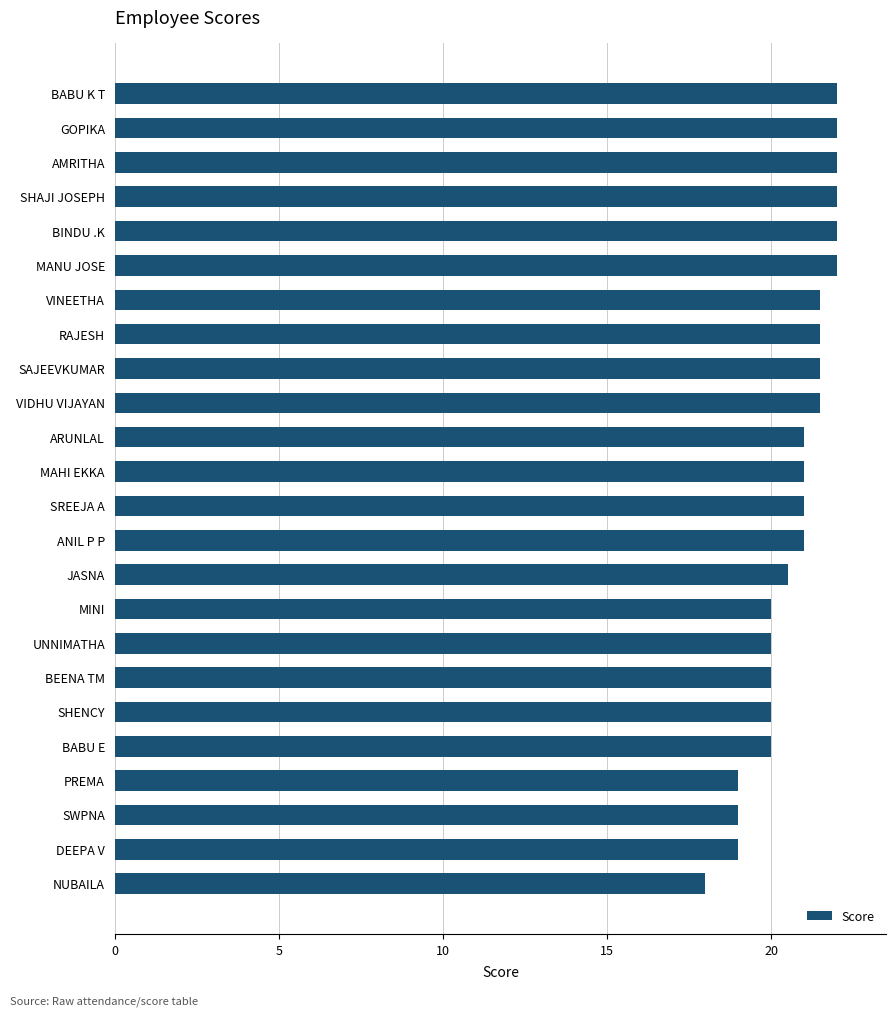

Read the value at DEEPA V.

19.0